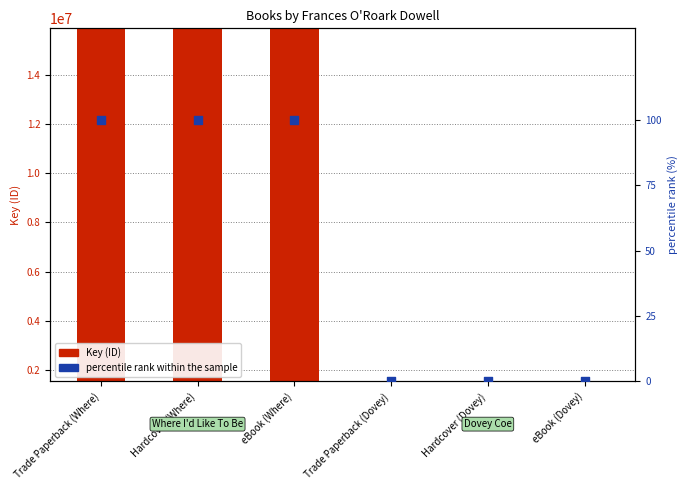

Which series has the largest total across all categories?

Key (ID)